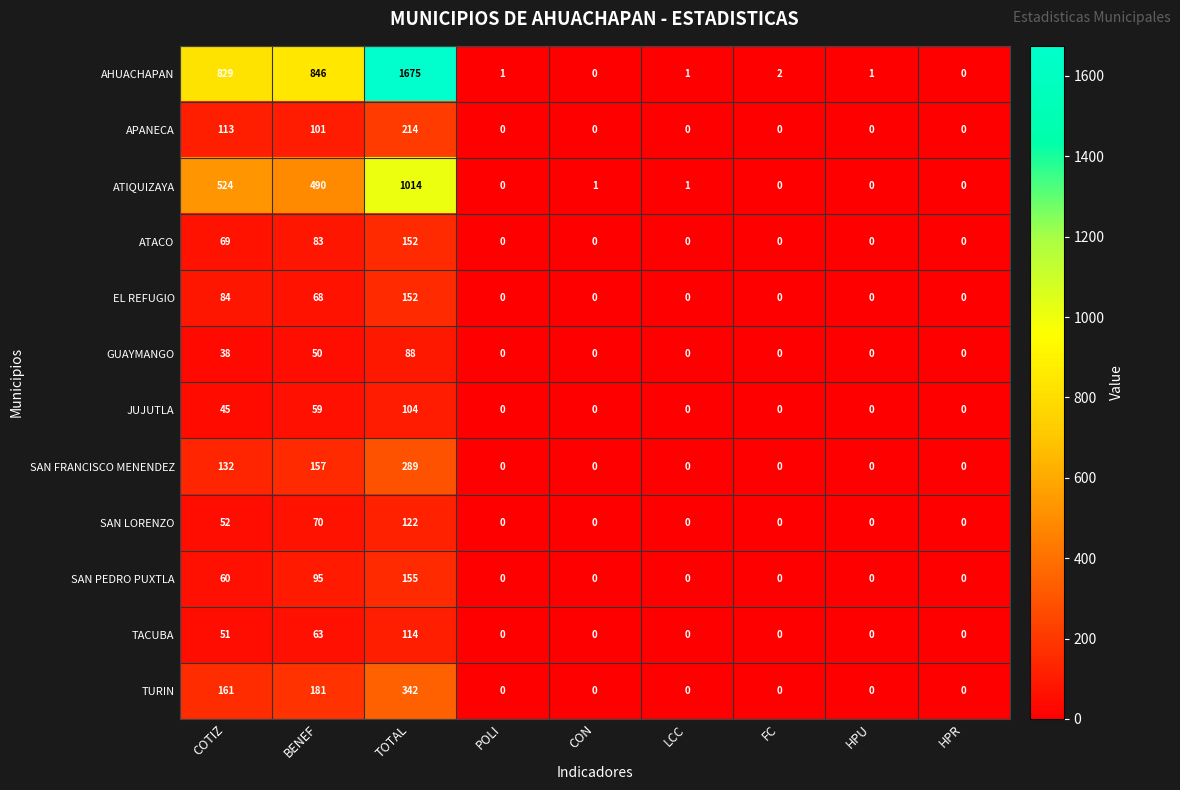

Rank the series at COTIZ from highest to lowest value.

AHUACHAPAN, ATIQUIZAYA, TURIN, SAN FRANCISCO MENENDEZ, APANECA, EL REFUGIO, ATACO, SAN PEDRO PUXTLA, SAN LORENZO, TACUBA, JUJUTLA, GUAYMANGO